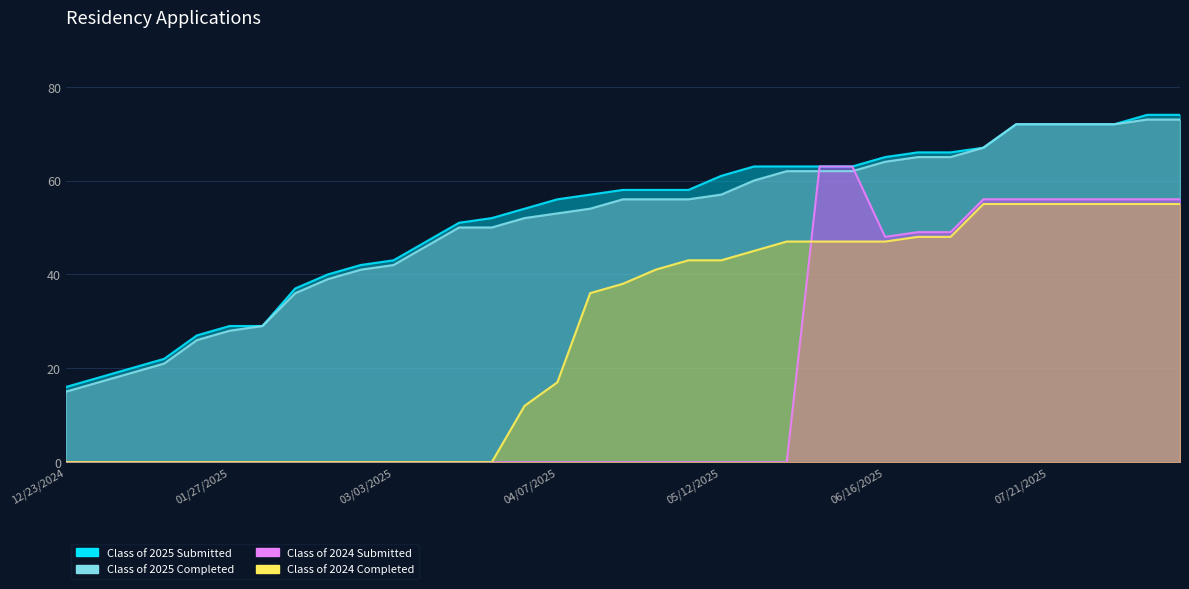

The value of Class of 2025 Completed at 02/24/2025 is 14. True or false?

False